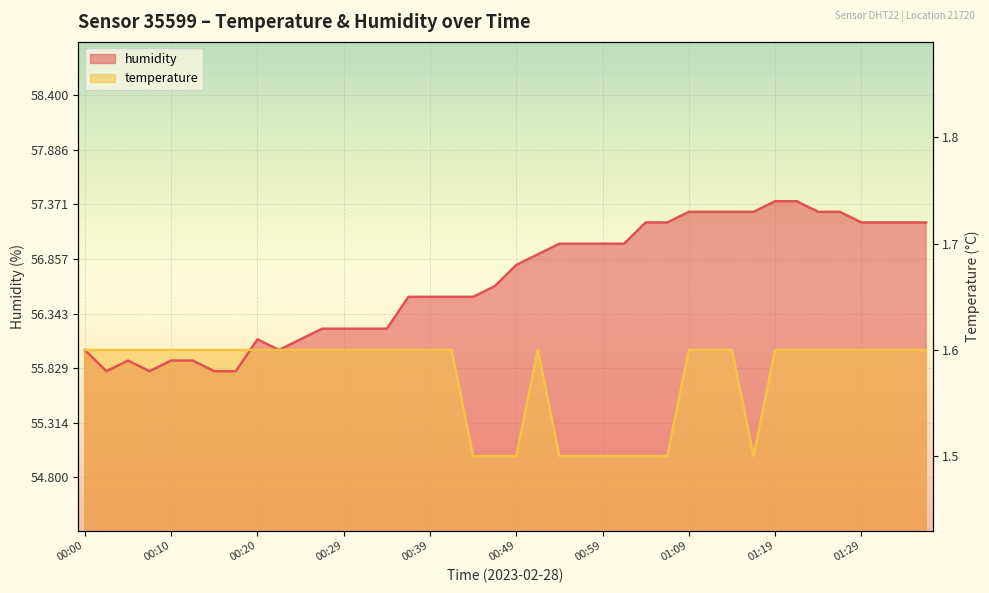

Rank the categories by temperature value from lowest to highest.

00:44, 00:47, 00:49, 00:54, 00:57, 00:59, 01:01, 01:04, 01:06, 01:16, 00:00, 00:02, 00:05, 00:07, 00:10, 00:12, 00:15, 00:17, 00:20, 00:22, 00:25, 00:27, 00:29, 00:32, 00:34, 00:37, 00:39, 00:42, 00:52, 01:09, 01:11, 01:14, 01:19, 01:21, 01:24, 01:26, 01:29, 01:31, 01:34, 01:36